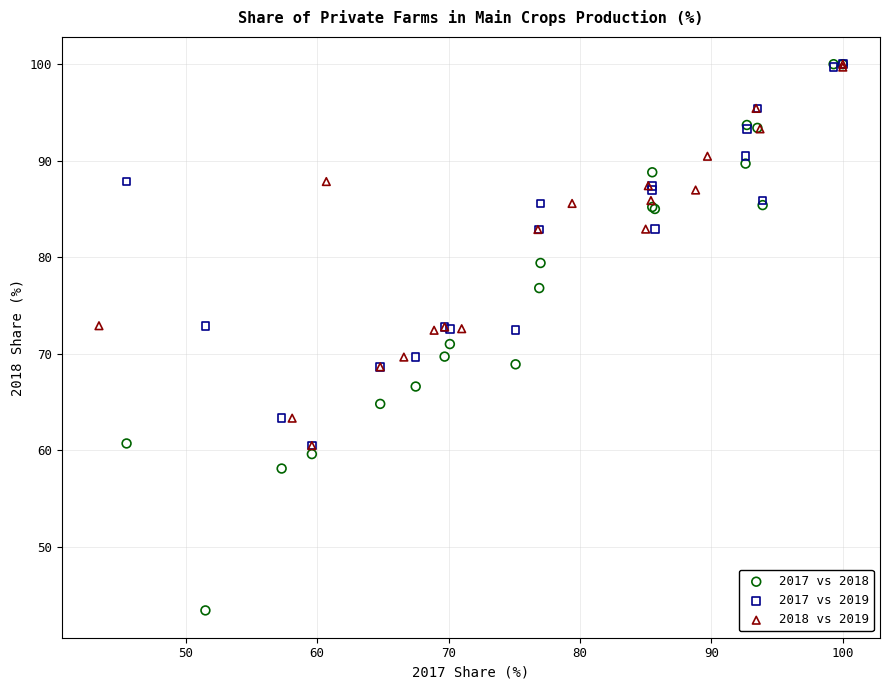

Which series has the widest spread of Y values?

2017 vs 2018